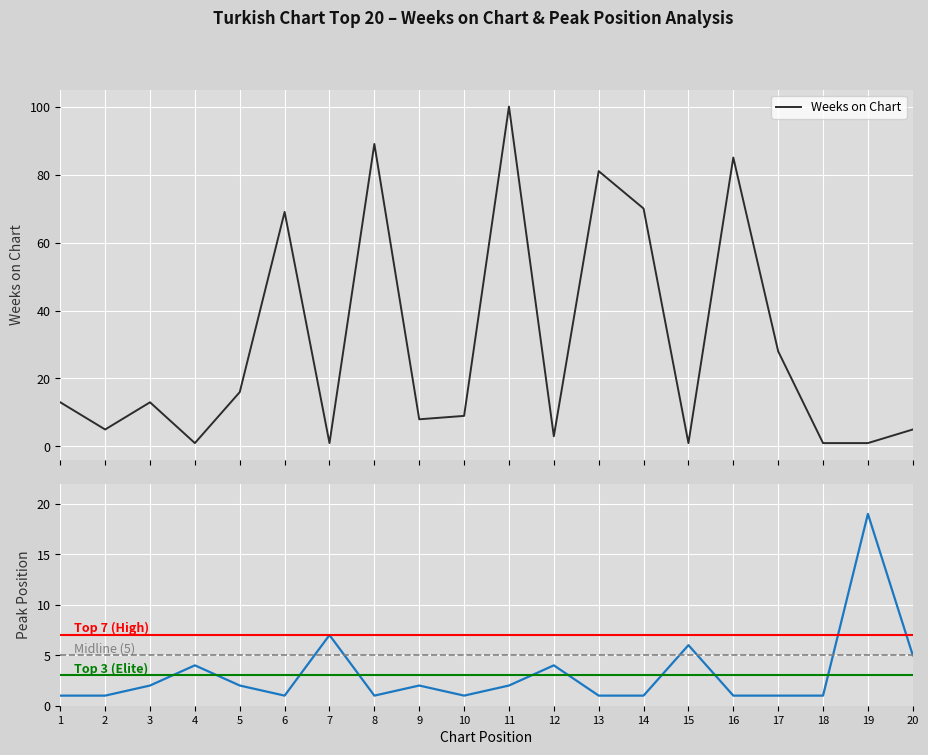

At how many categories does at least one series exceed 82?

3